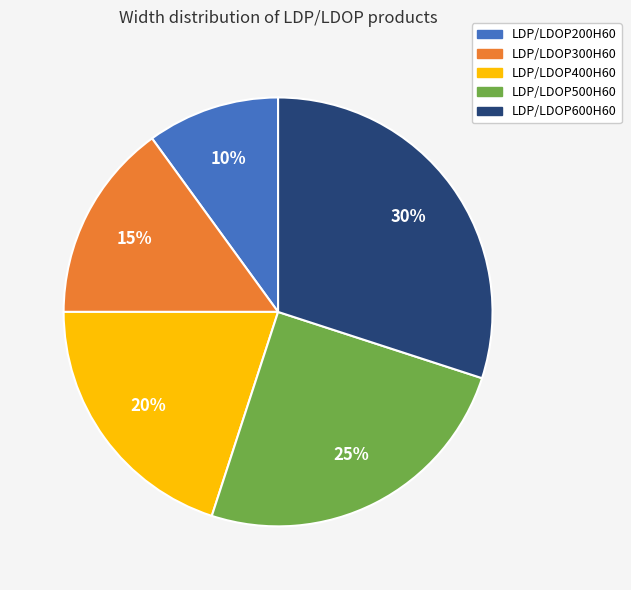

Does LDP/LDOP500H60 account for over 50% of the chart?

No